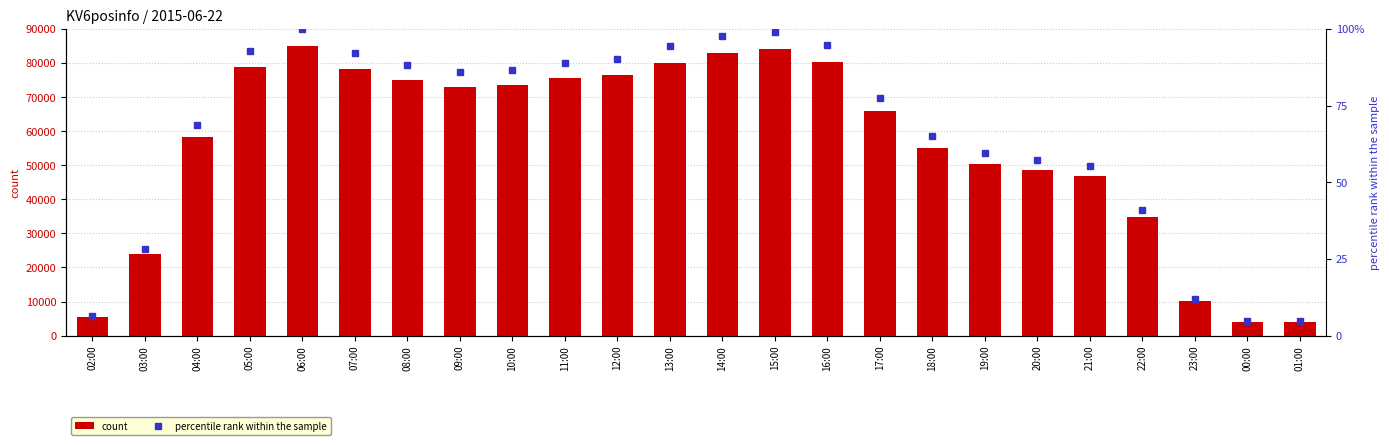

Between 09:00 and 01:00, which series saw the biggest shift?

count